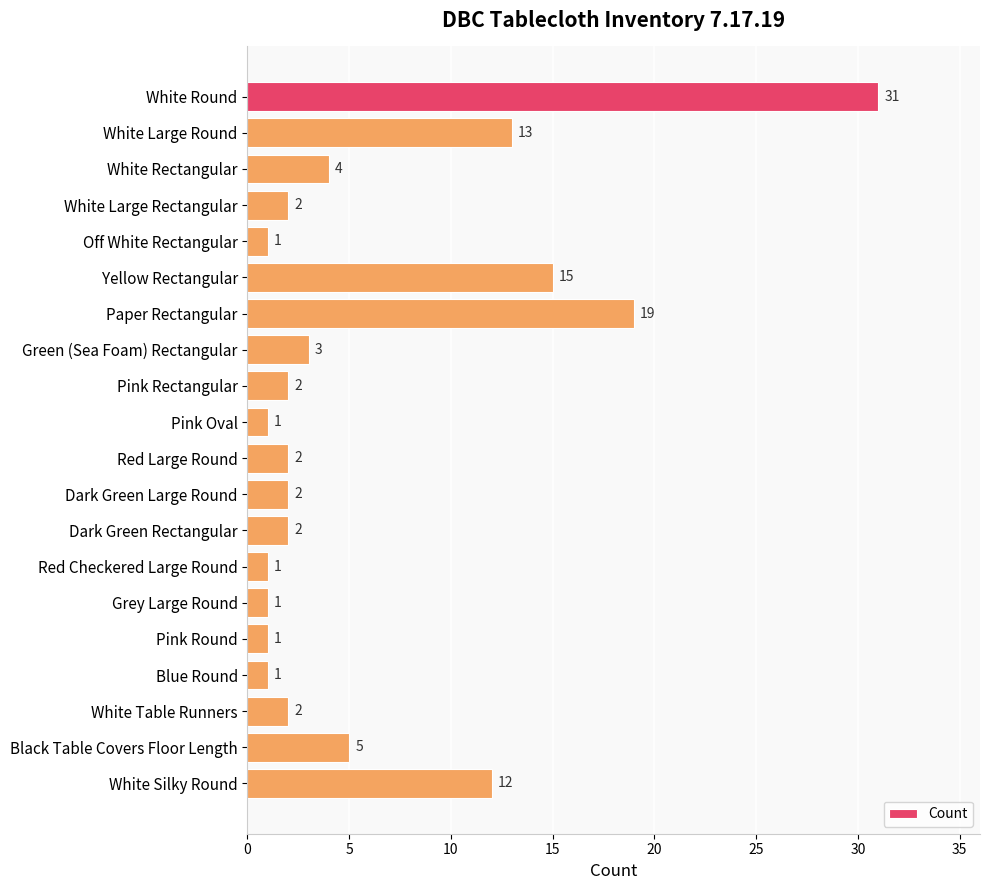

What is the sum of all values?

120